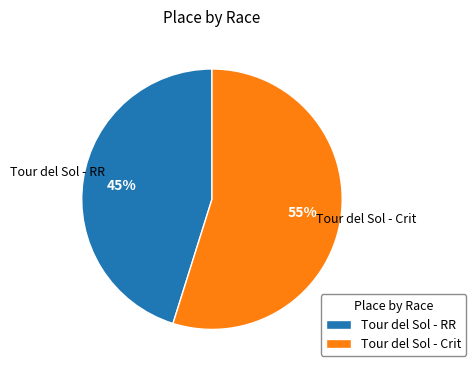

True or false: Tour del Sol - Crit accounts for 67% of the total.

False